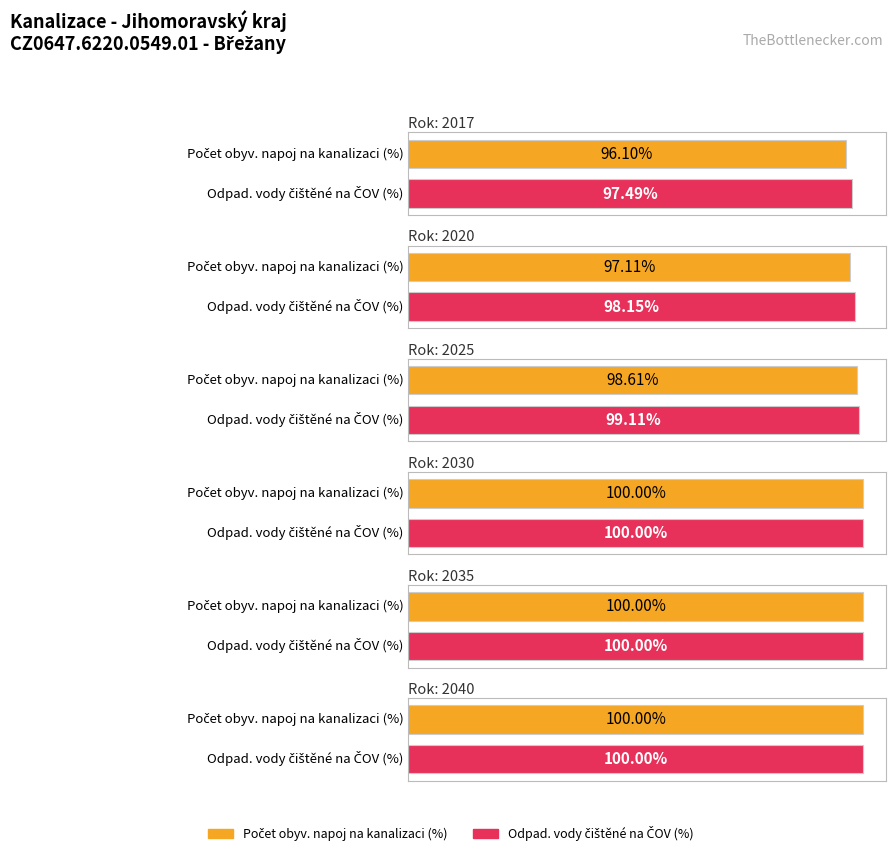

How many groups of bars are there?

6